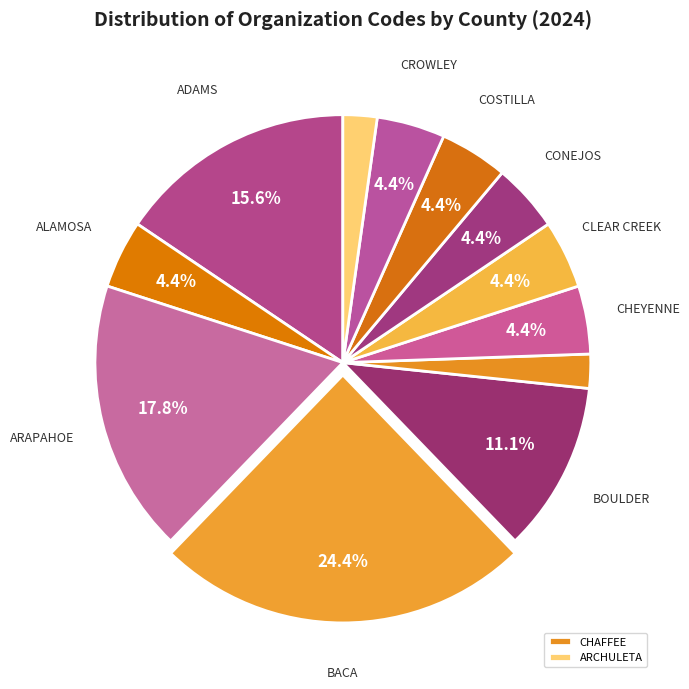

To the nearest percent, what is the difference between the largest and smallest slice percentages?

22%